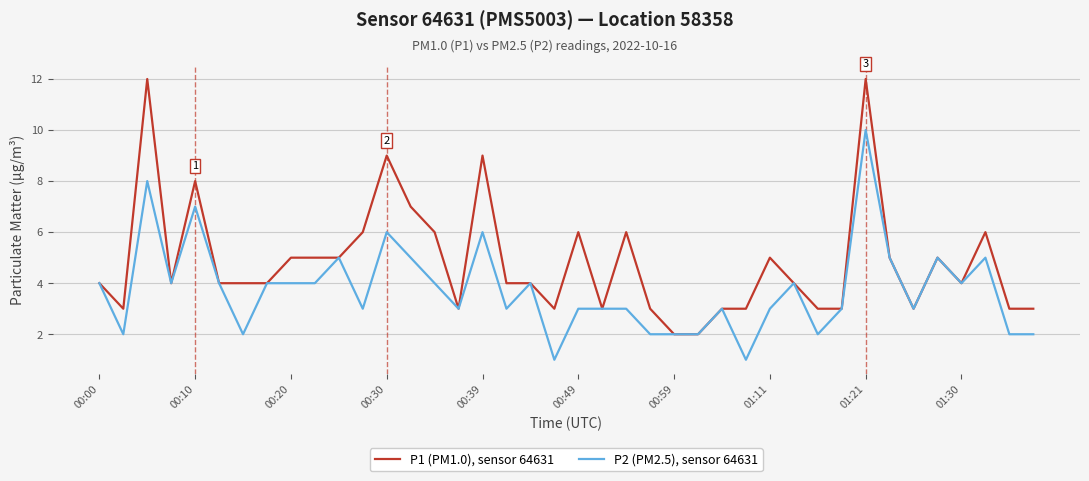

Which series has the largest range (max minus min)?

P1 (PM1.0), sensor 64631